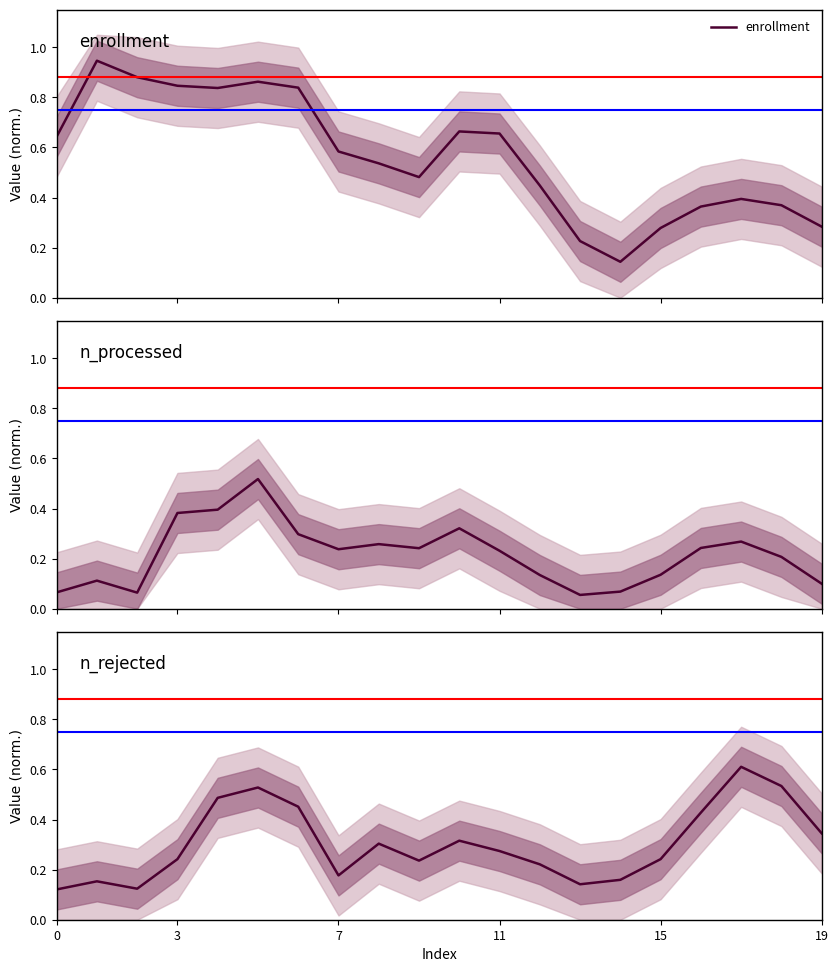

What is the difference between the maximum and minimum values in the enrollment series?

0.8